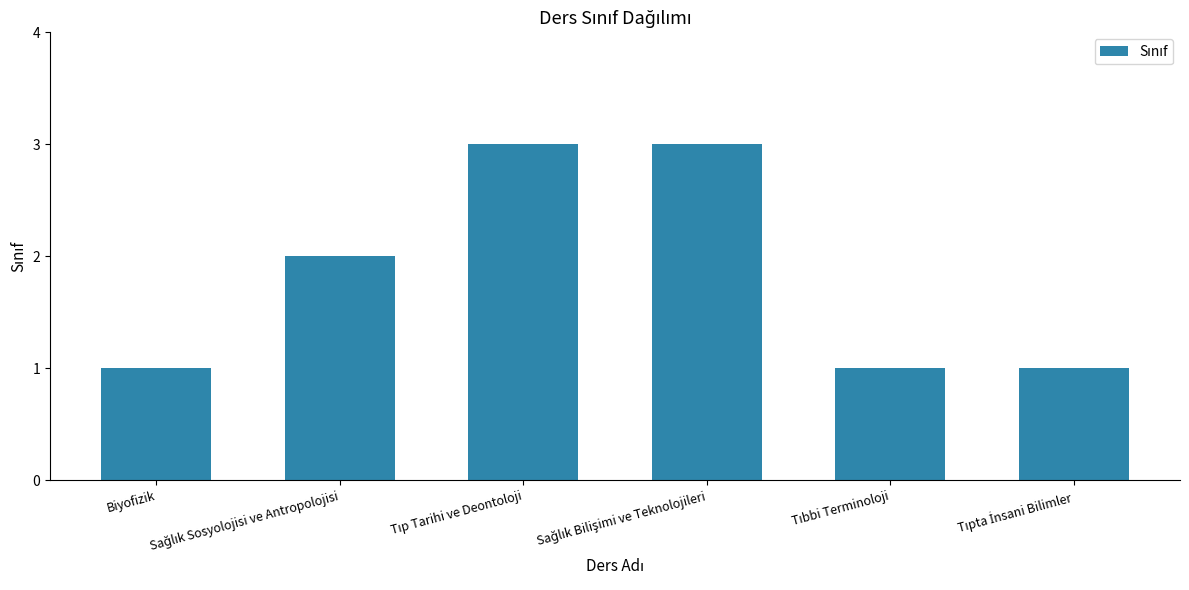

What is the difference between the maximum and minimum values?

2